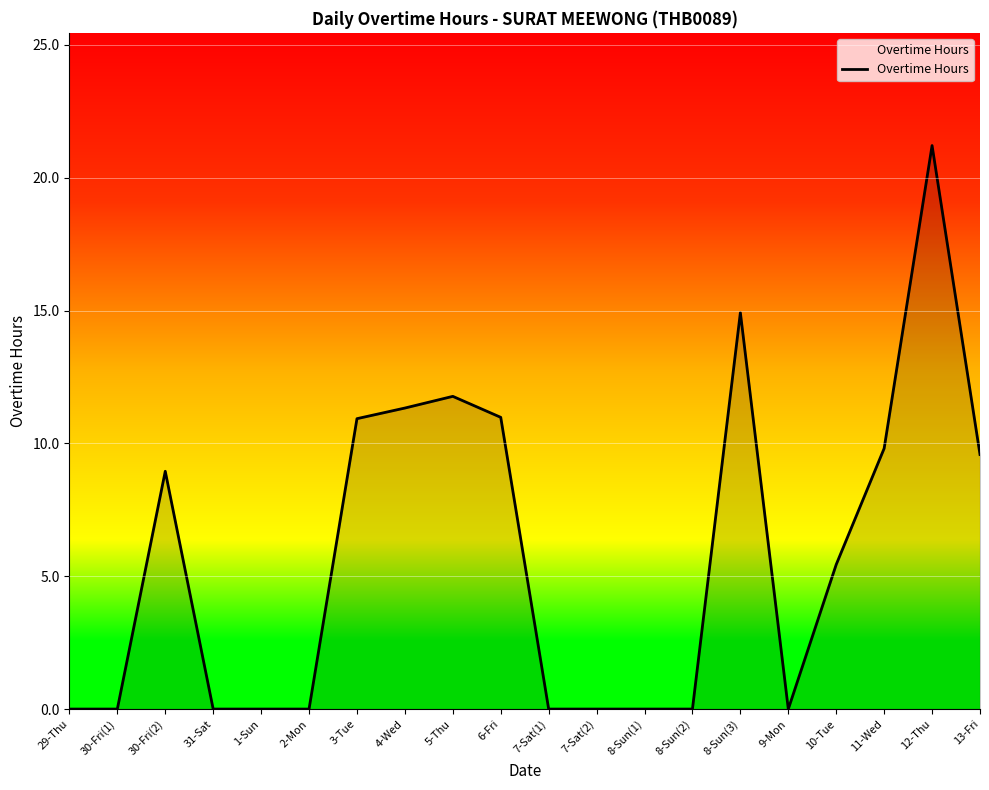

True or false: the data has more than 2 interior local peaks.

True